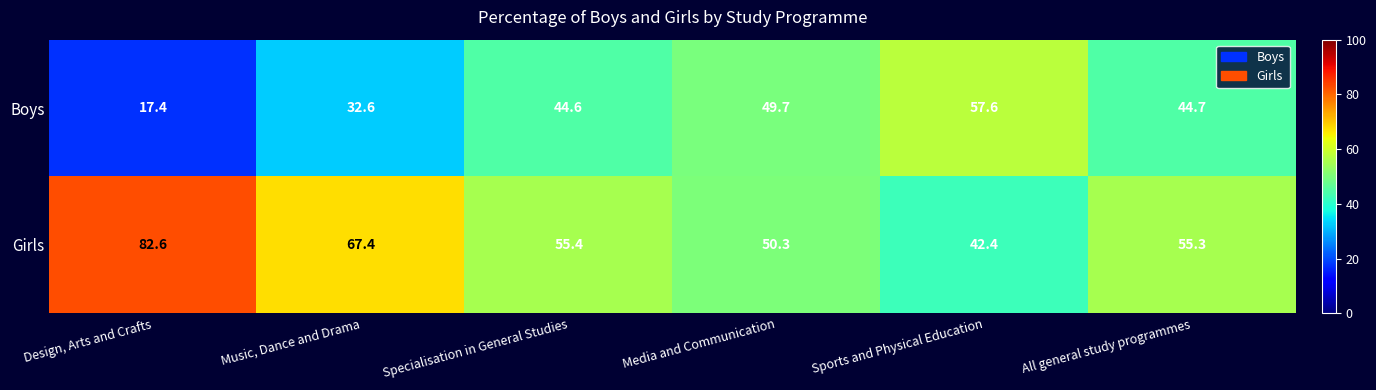

What is the sum of all Boys values?

246.6